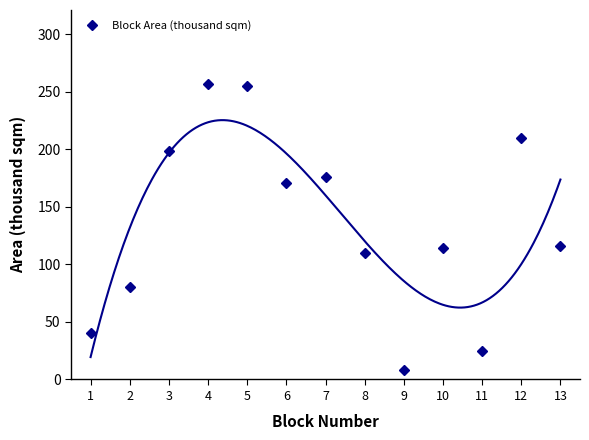

What is the smallest value displayed?

8